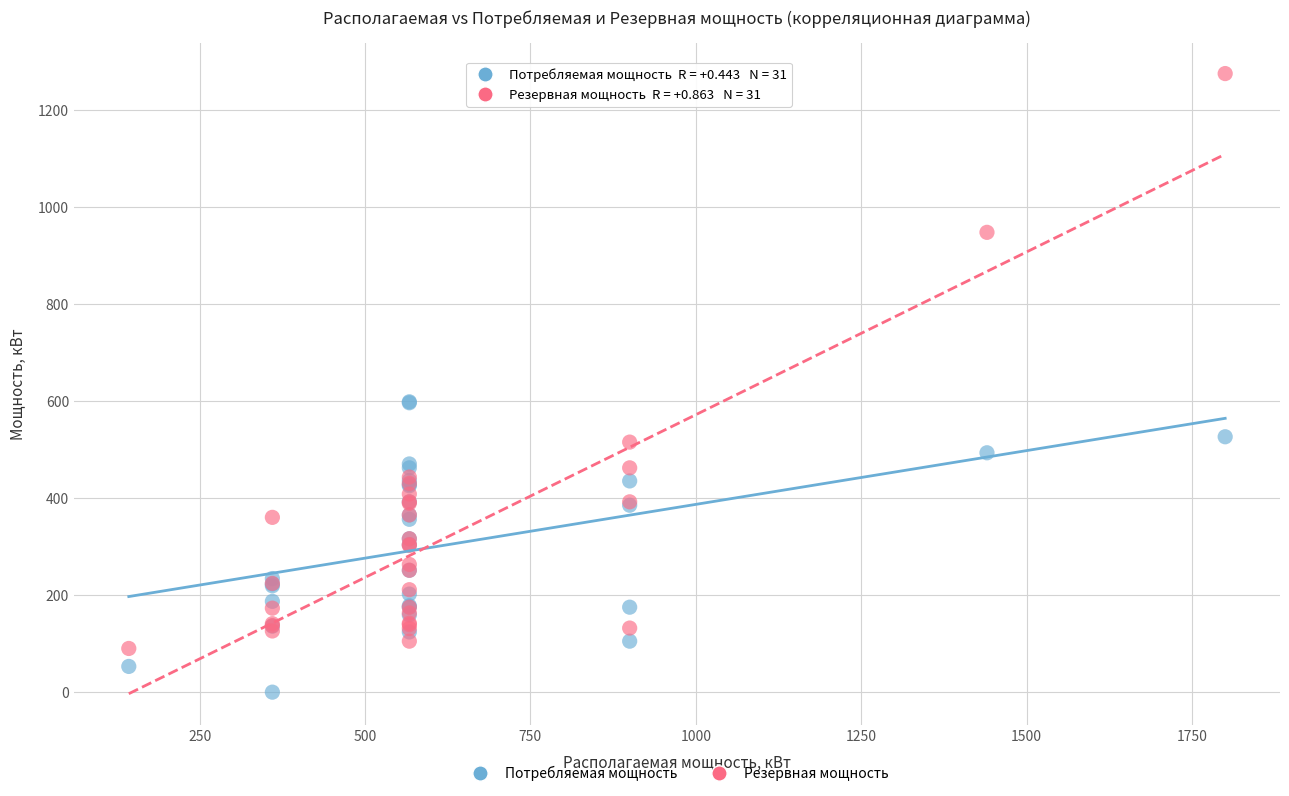

What are all the series names shown in the legend?

Потребляемая мощность, Резервная мощность